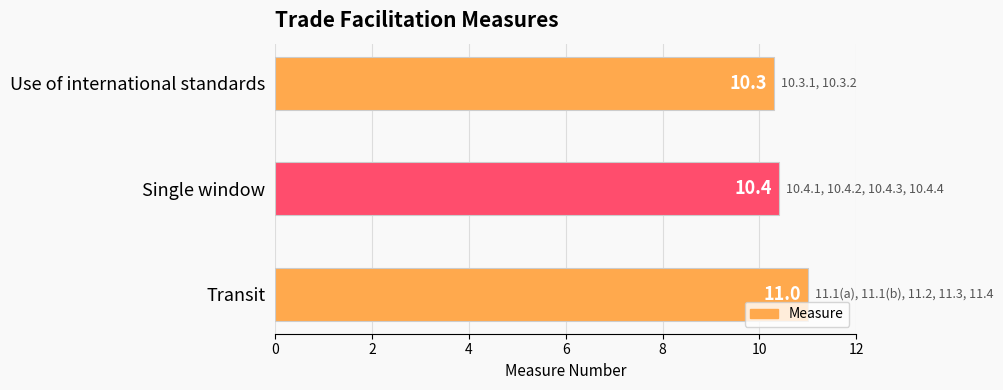

List the labels in order of value, largest first.

Transit, Single window, Use of international standards